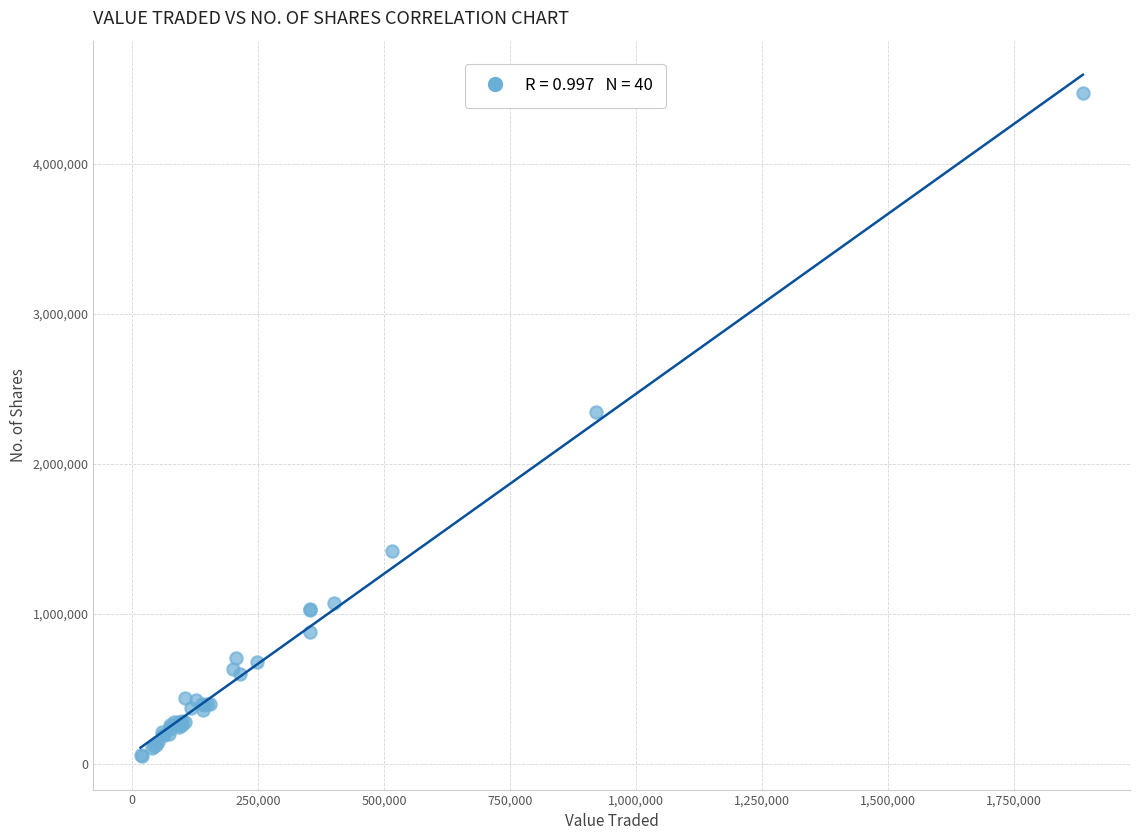

What Y value in the scatter plot is closest to 2266719?

2346626